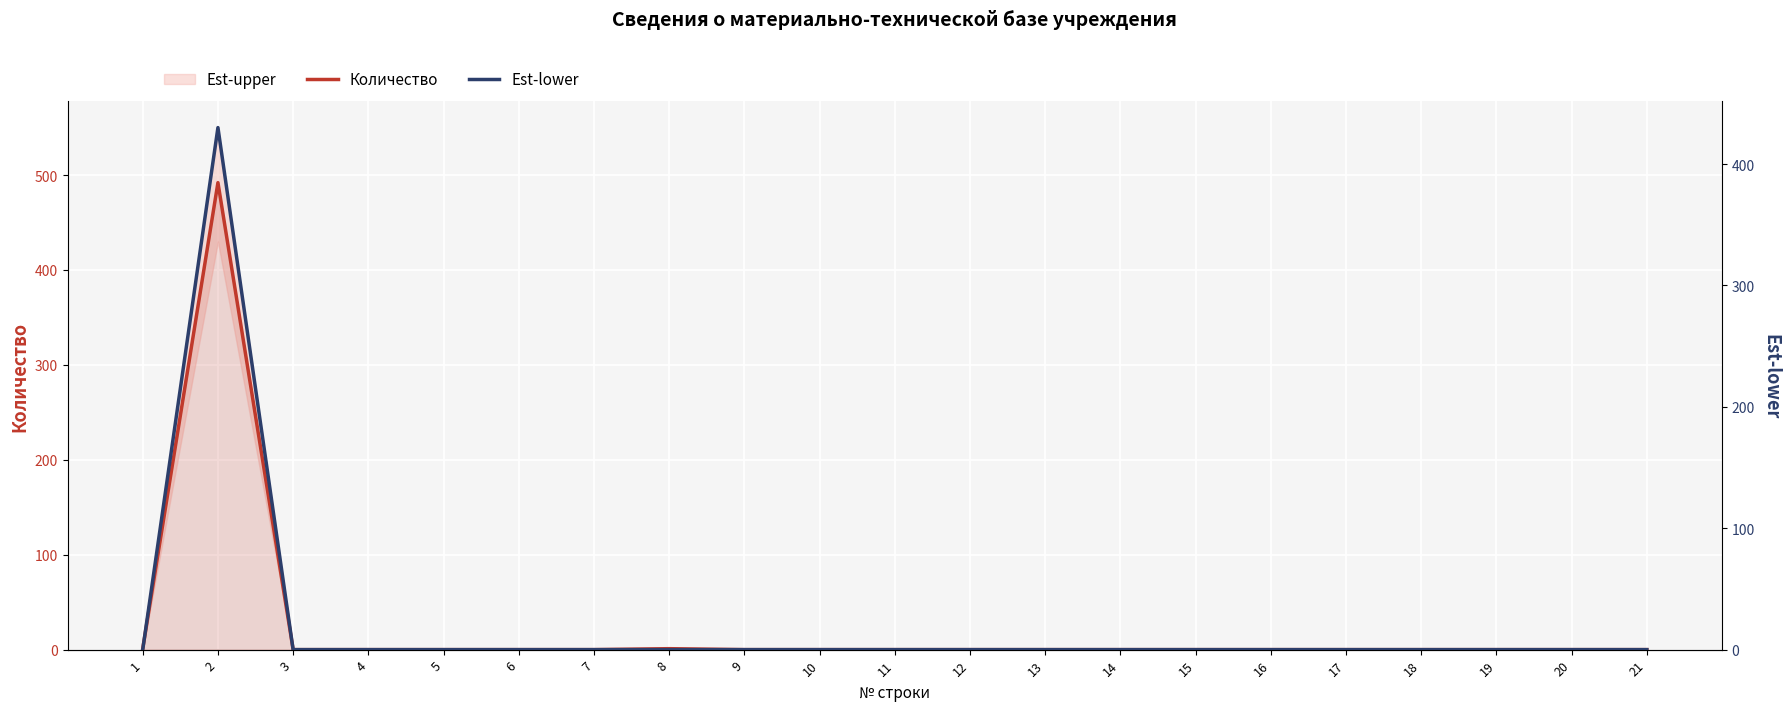

At which category does Est-lower reach its first local peak?

2